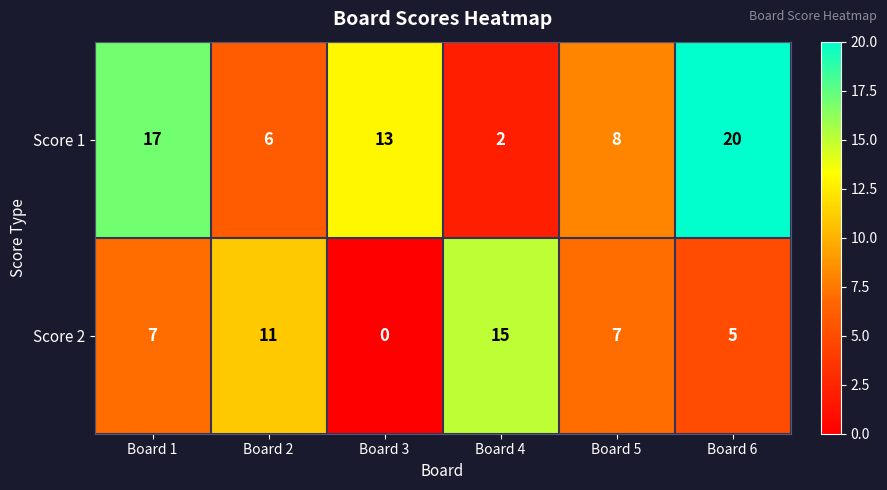

List the series in order of their overall mean, highest first.

Score 1, Score 2